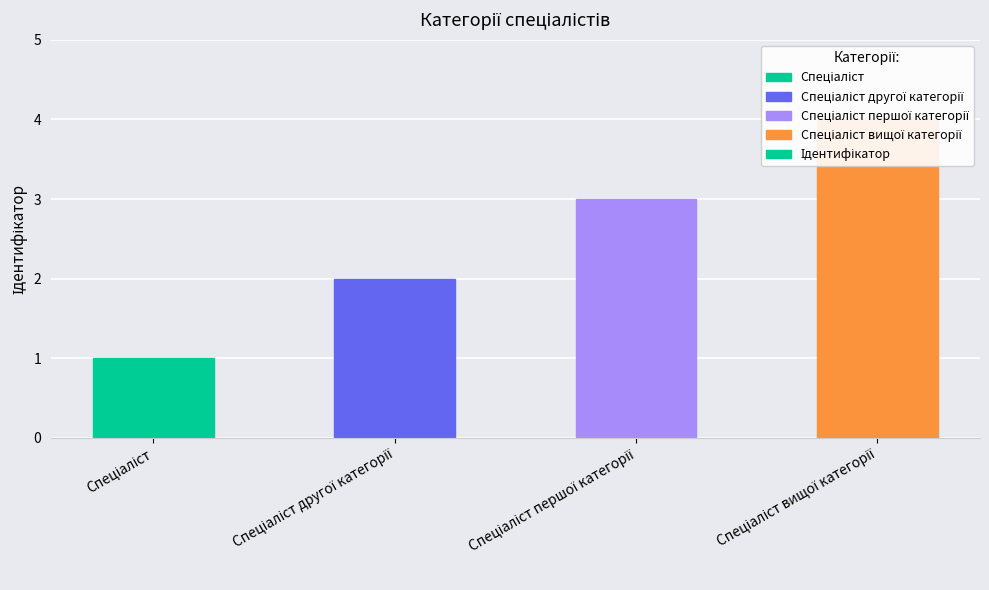

Approximately how many times larger is the value at Спеціаліст першої категорії compared to Спеціаліст другої категорії?

1.5